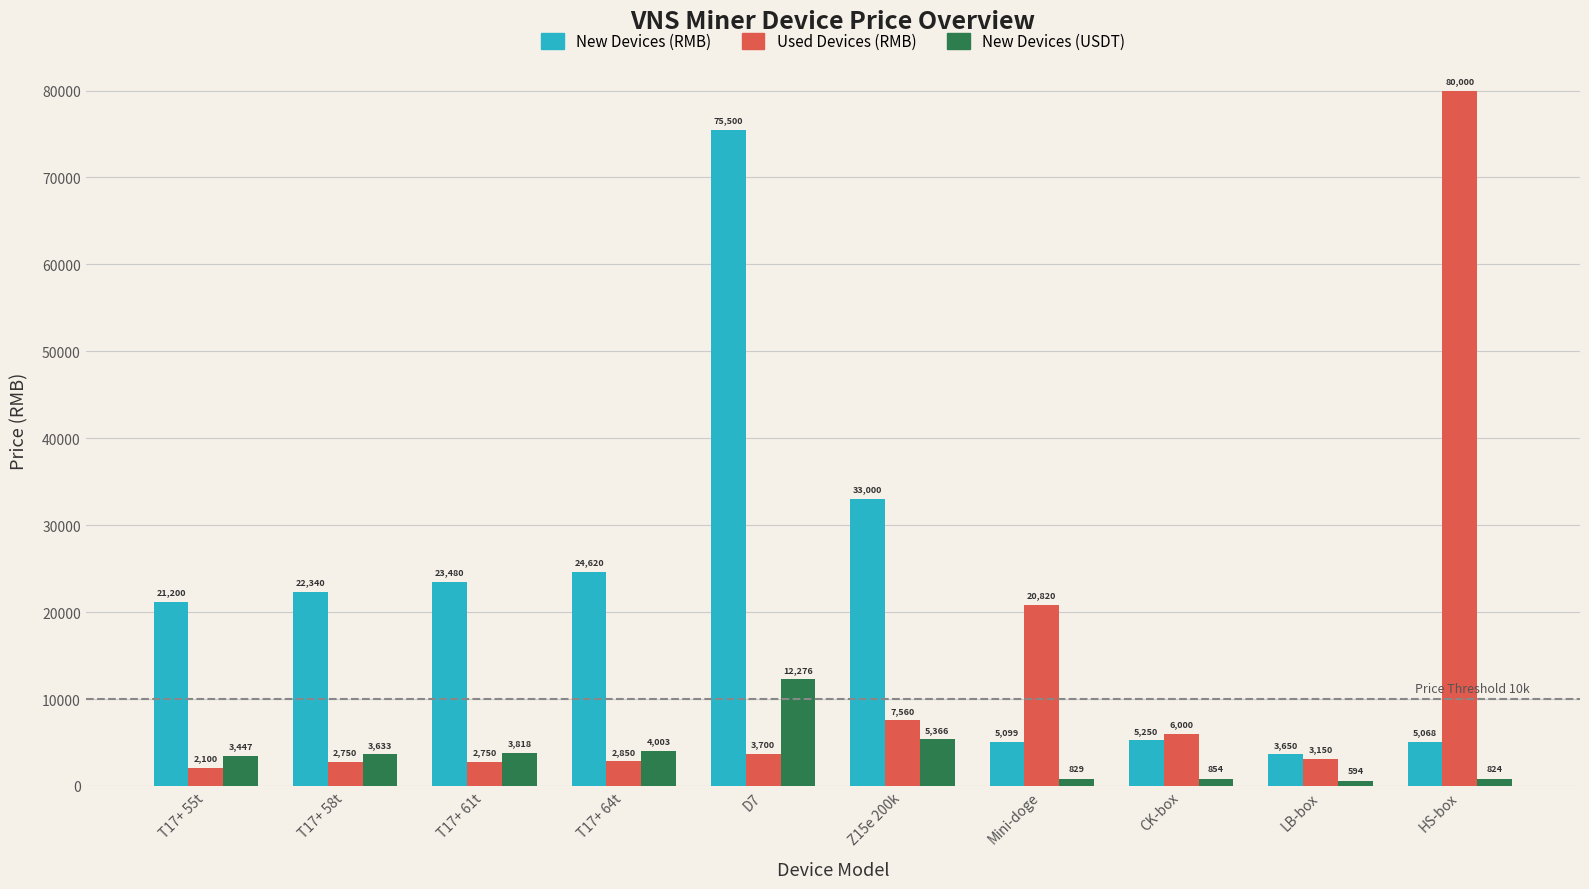

Does the chart contain stacked bars?

No